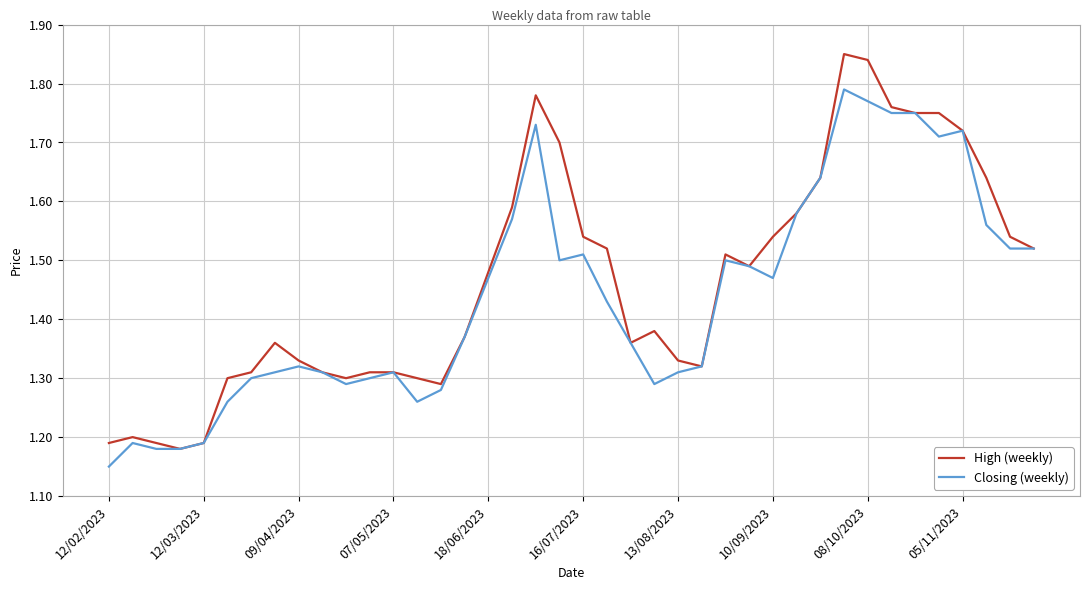

Which series has the largest range (max minus min)?

High (weekly)